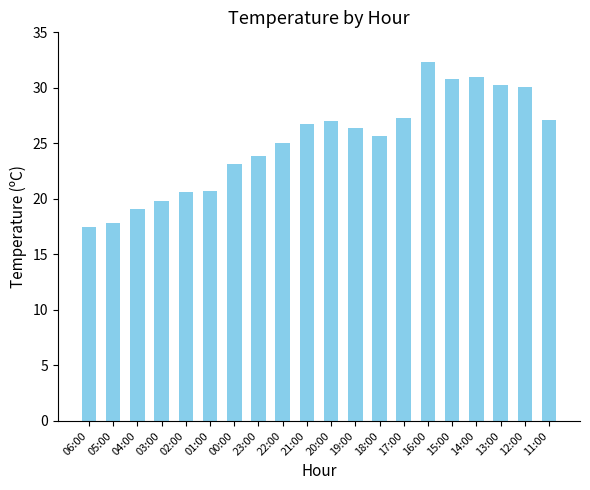

What is the value of the 10th bar from the left?

26.7